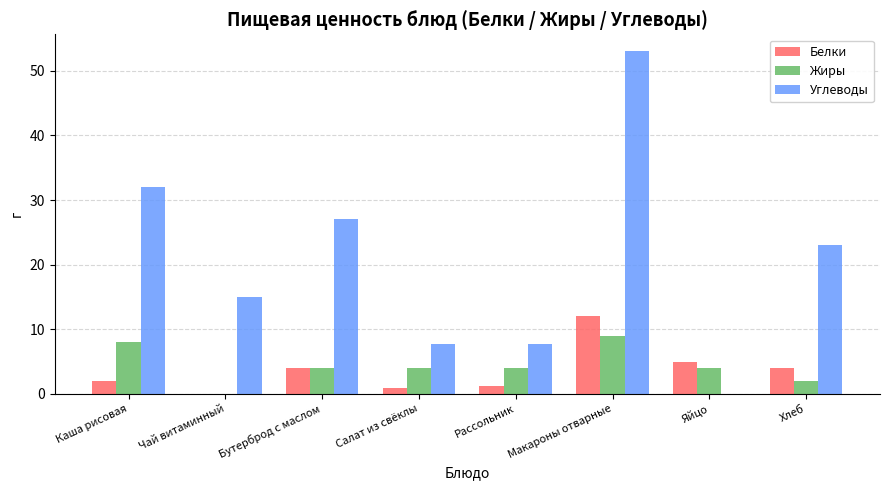

What is the sum of all Белки values?

29.4